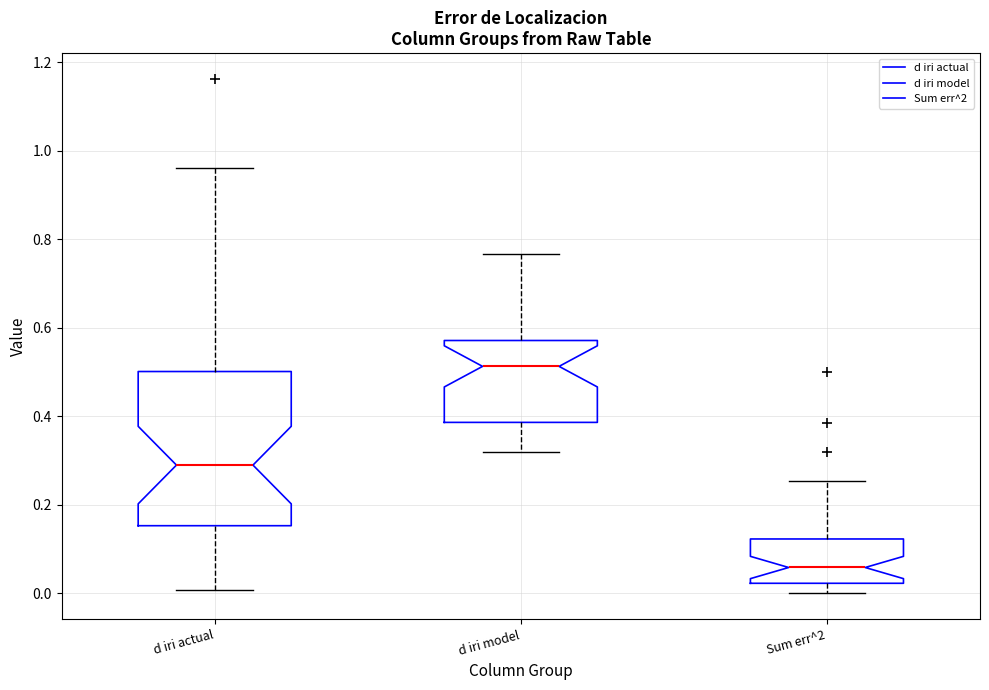

Where does the lower whisker of the box for d iri model end on the y-axis? The values are not printed on the chart, so give them approximately, as read against the axis.

0.32